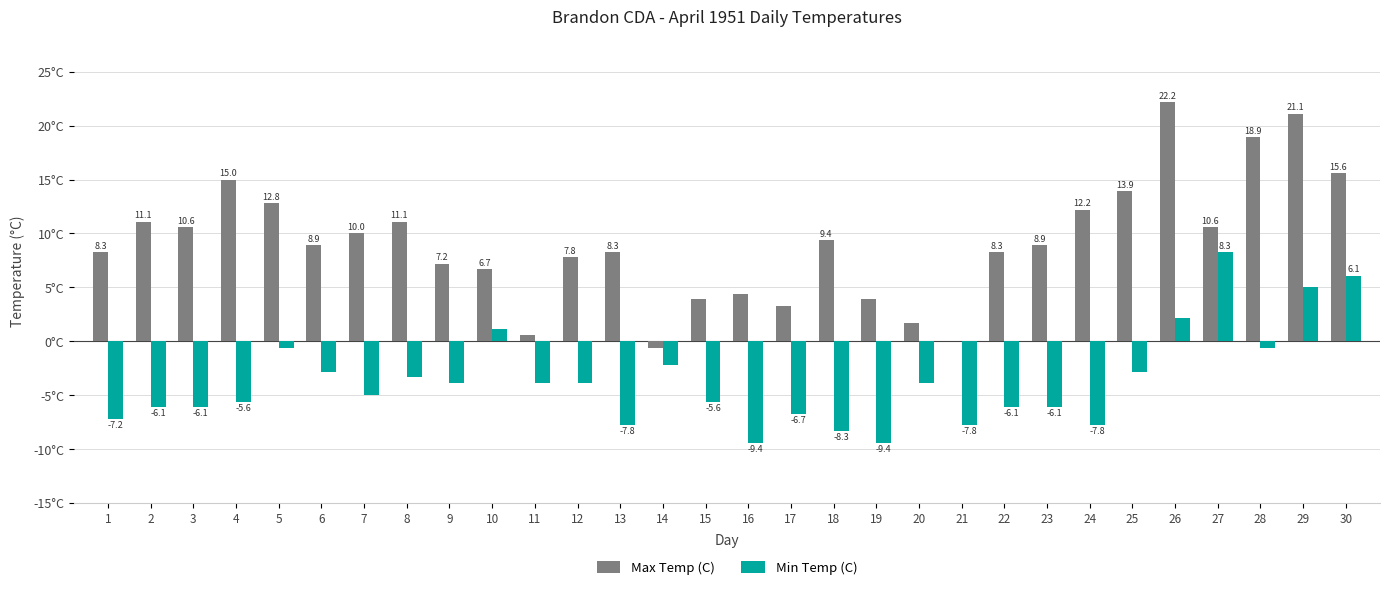

Which series changed the most between 18 and 23?

Min Temp (C)